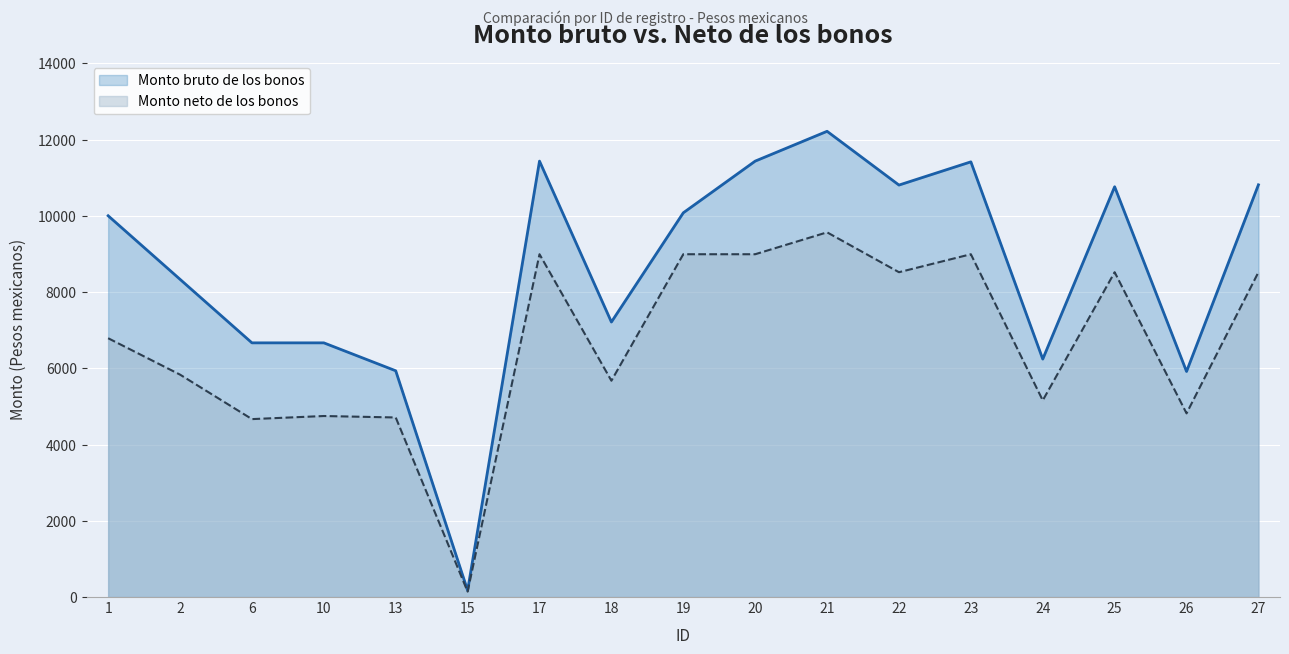

List the labels in order of Monto neto de los bonos value, largest first.

21, 17, 19, 20, 23, 22, 25, 27, 1, 2, 18, 24, 26, 10, 13, 6, 15